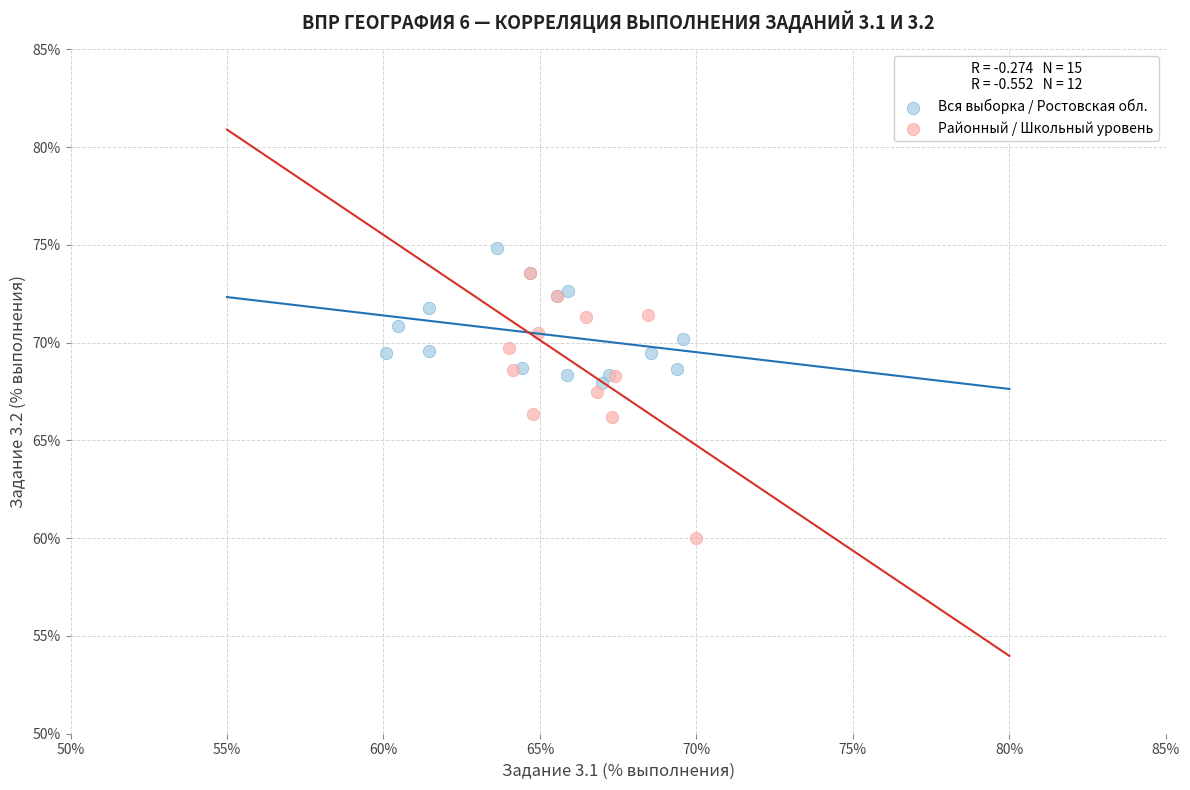

Which series has the largest Y range (max minus min)?

Районный / Школьный уровень